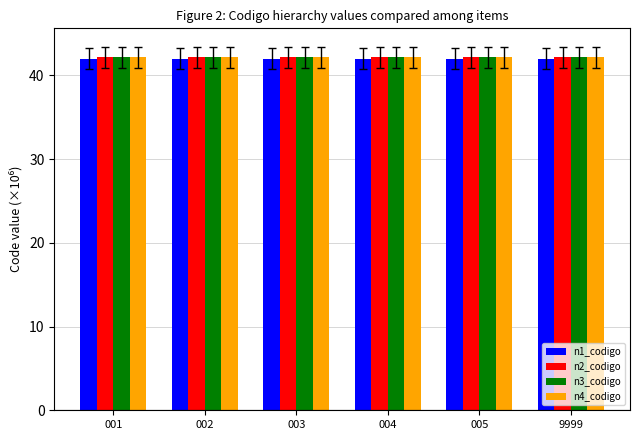

Are the bars horizontal?

No